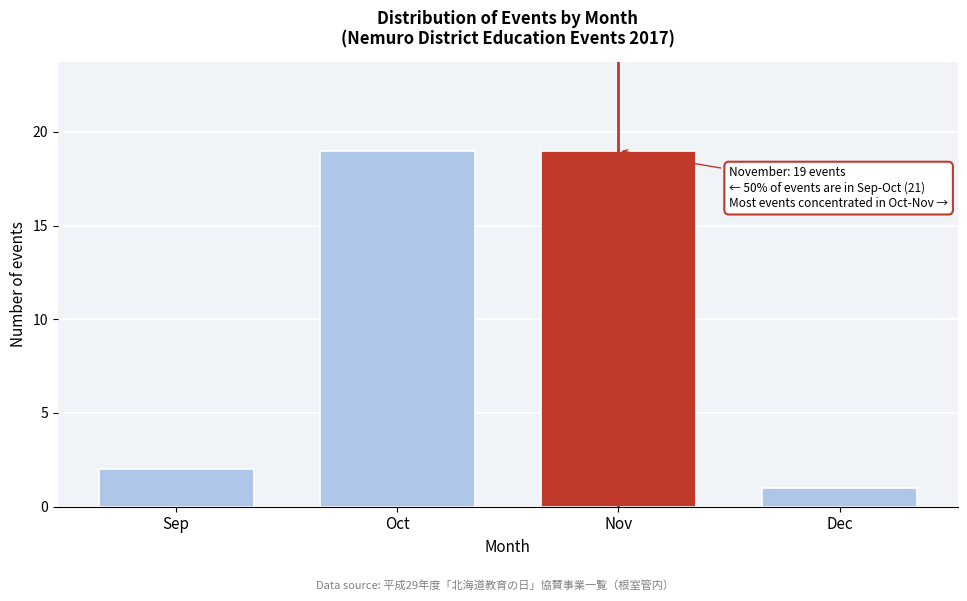

Reading left to right, extract all data points from this chart.

2	19	19	1